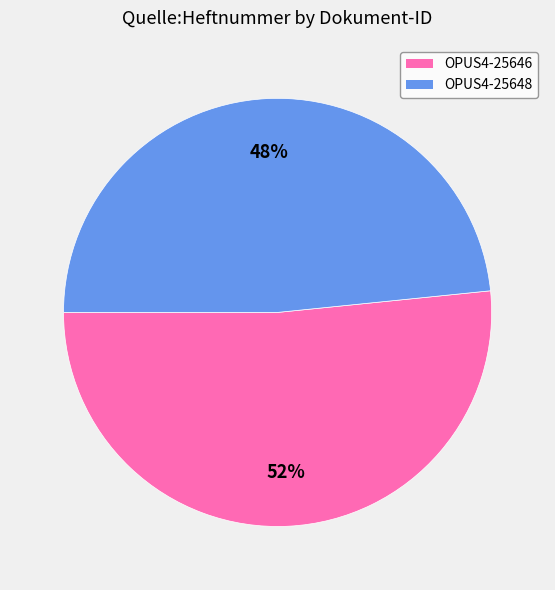

How many slices are in this pie chart?

2